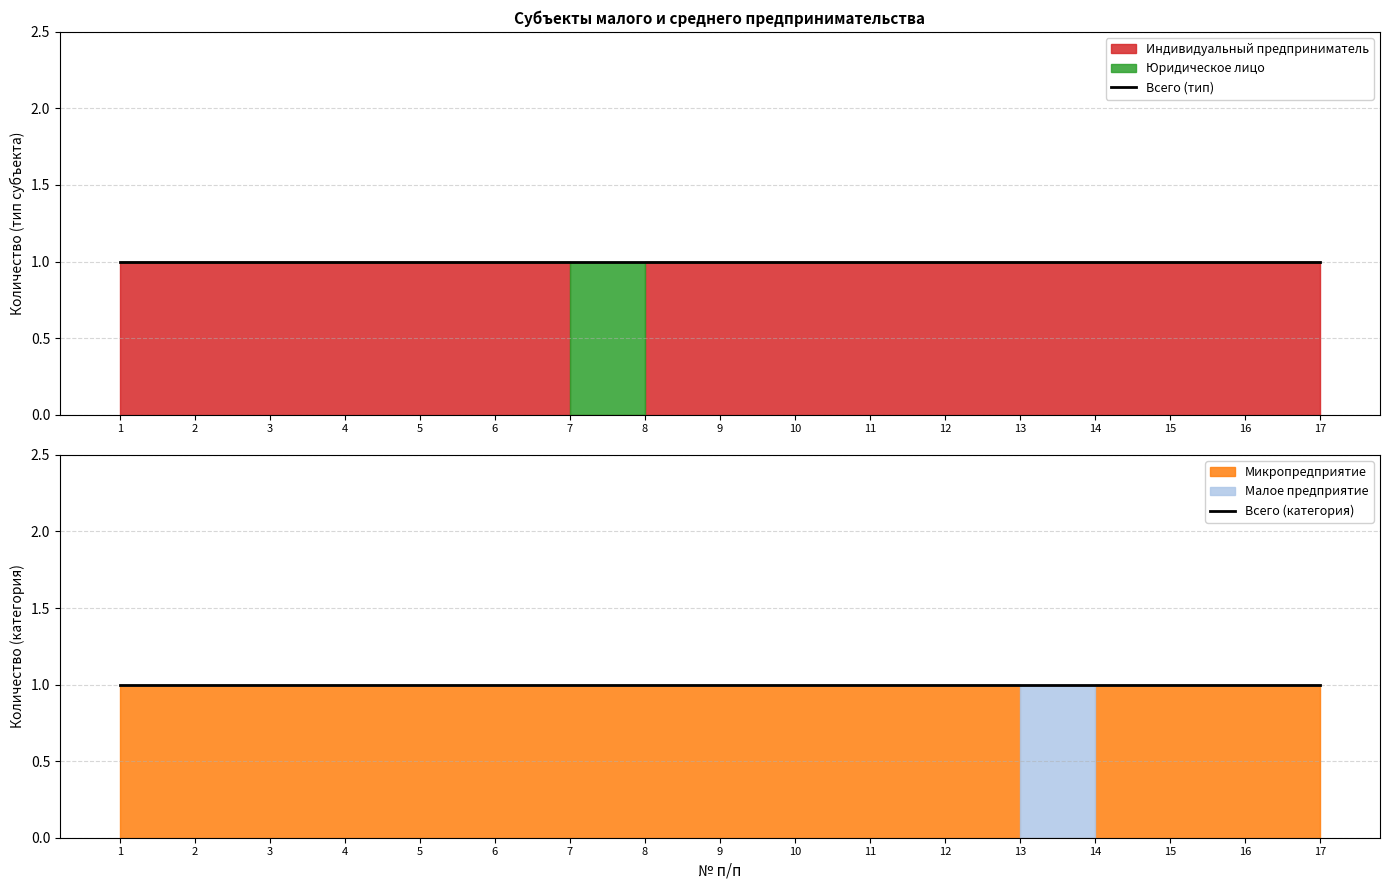

Which series has the largest total across all categories?

Индивидуальный предприниматель